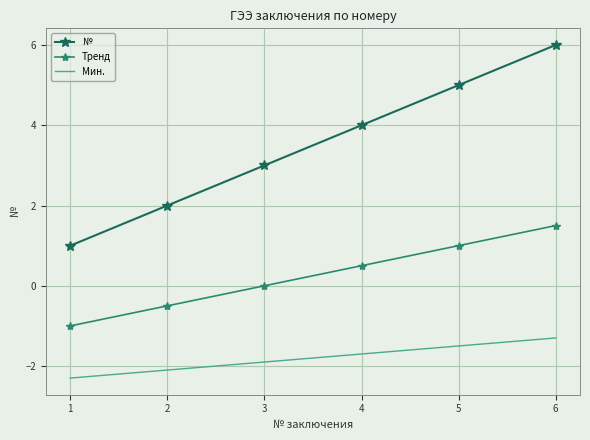

Rank the series at 3 from highest to lowest value.

№, Тренд, Мин.